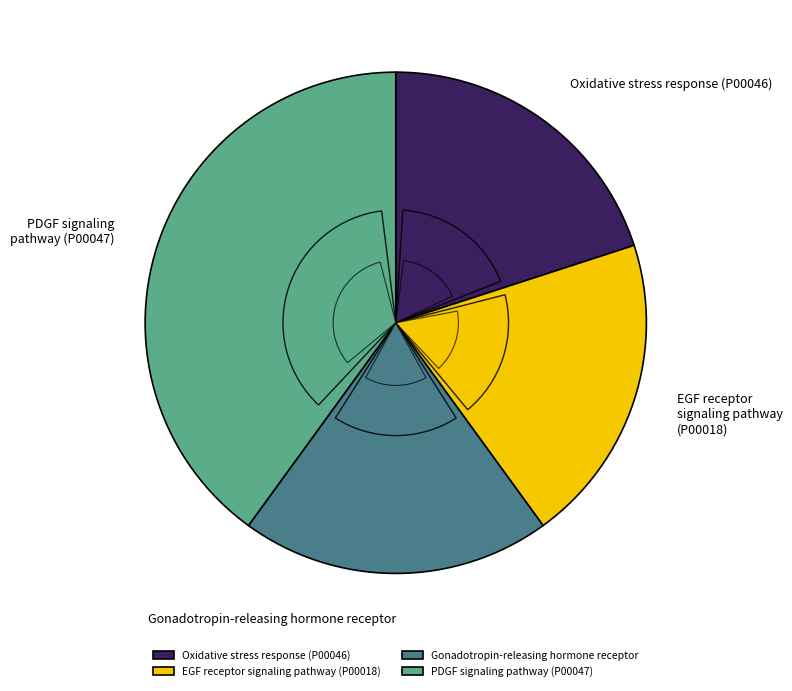

What percentage is the Gonadotropin-releasing hormone receptor slice, to the nearest percent?

20%